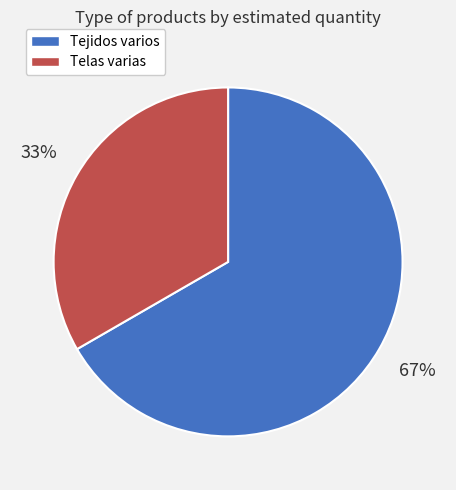

Approximately how many times larger is the value at Telas varias compared to Tejidos varios?

0.5